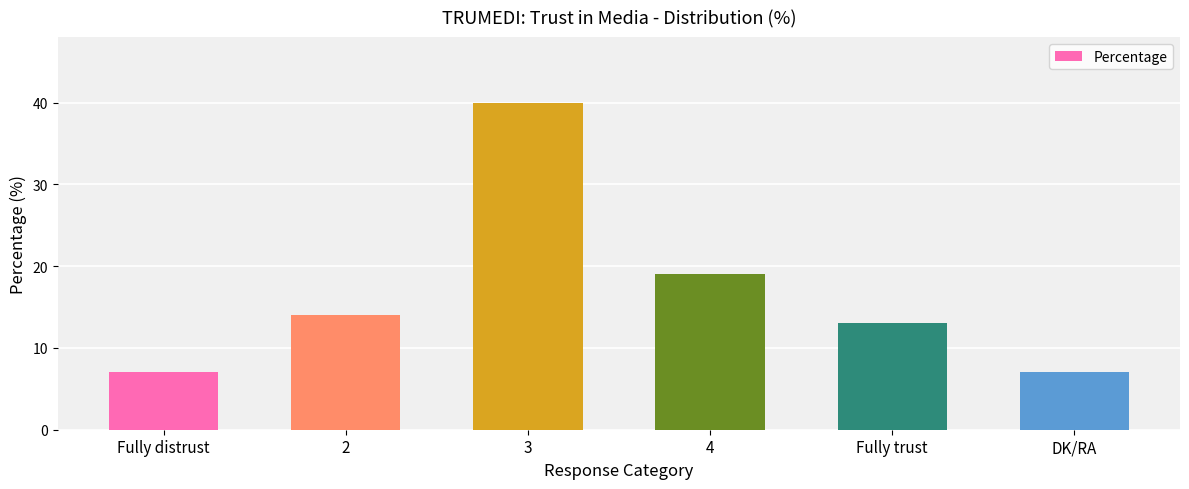

What is the smallest value displayed?

7